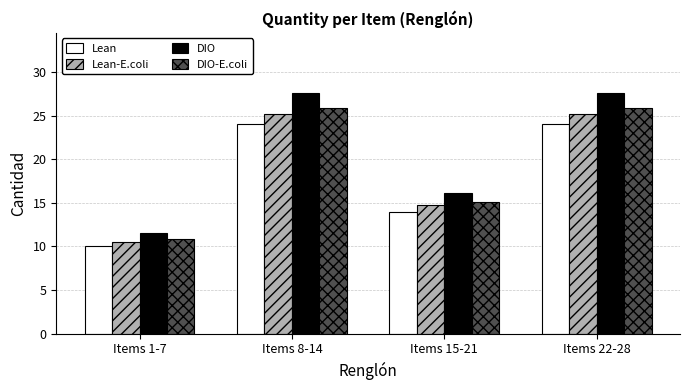

Reading left to right, transcribe all the data shown in this chart.

Lean: Items 1-7=10.0	Items 8-14=24.0	Items 15-21=14.0	Items 22-28=24.0
Lean-E.coli: Items 1-7=10.5	Items 8-14=25.2	Items 15-21=14.7	Items 22-28=25.2
DIO: Items 1-7=11.5	Items 8-14=27.6	Items 15-21=16.1	Items 22-28=27.6
DIO-E.coli: Items 1-7=10.8	Items 8-14=25.9	Items 15-21=15.1	Items 22-28=25.9